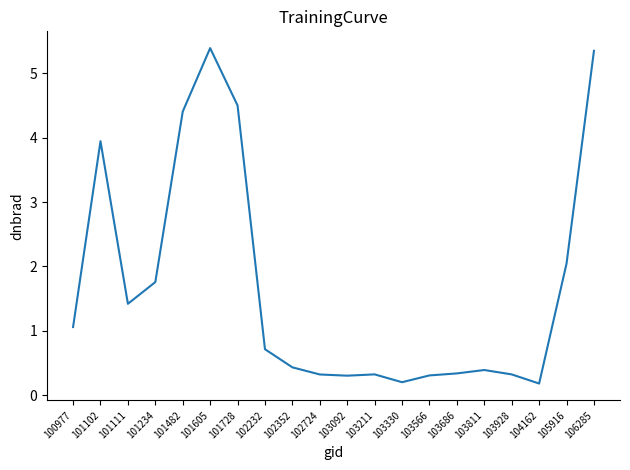

Does the chart have visible grid lines?

No